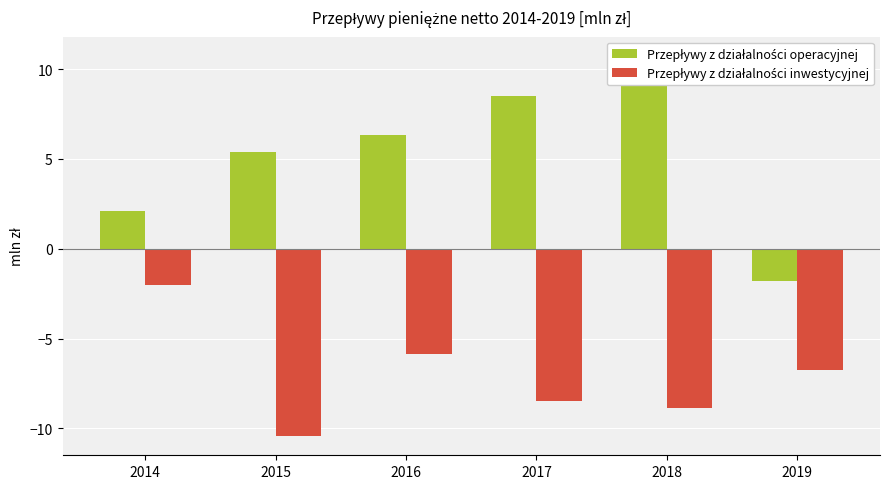

What is the average value of the Przepływy z działalności operacyjnej series?

5.2